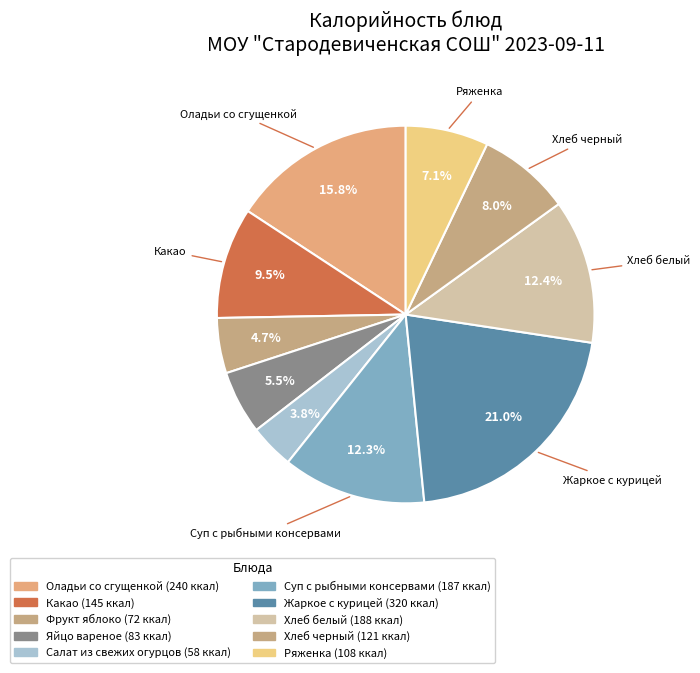

Does any single category account for the majority?

No